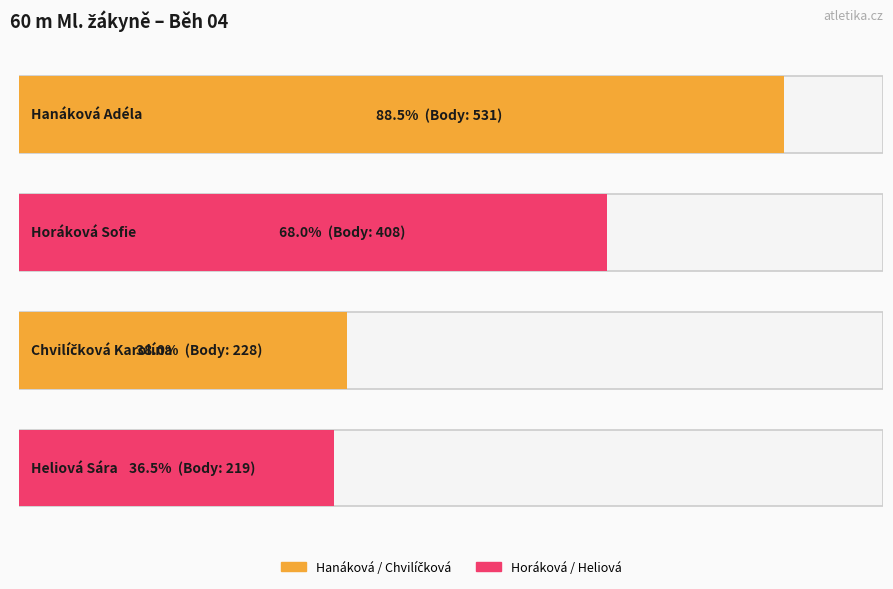

What is the maximum value shown in the chart?

531.0